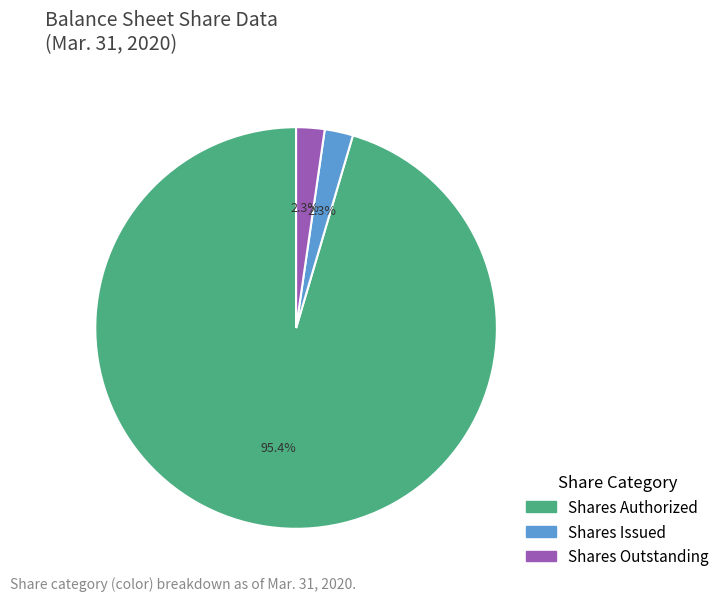

Is there any slice that represents more than half of the pie?

Yes